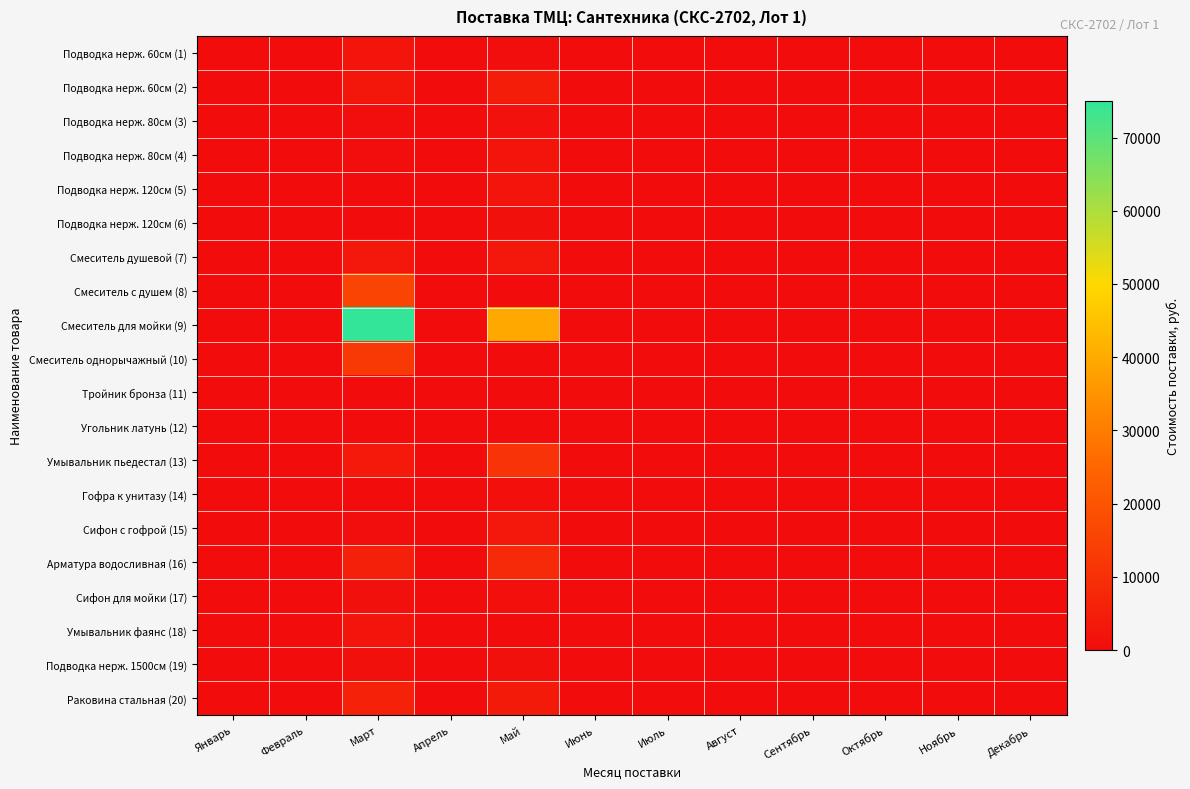

At how many categories does at least one series exceed 41518?

1